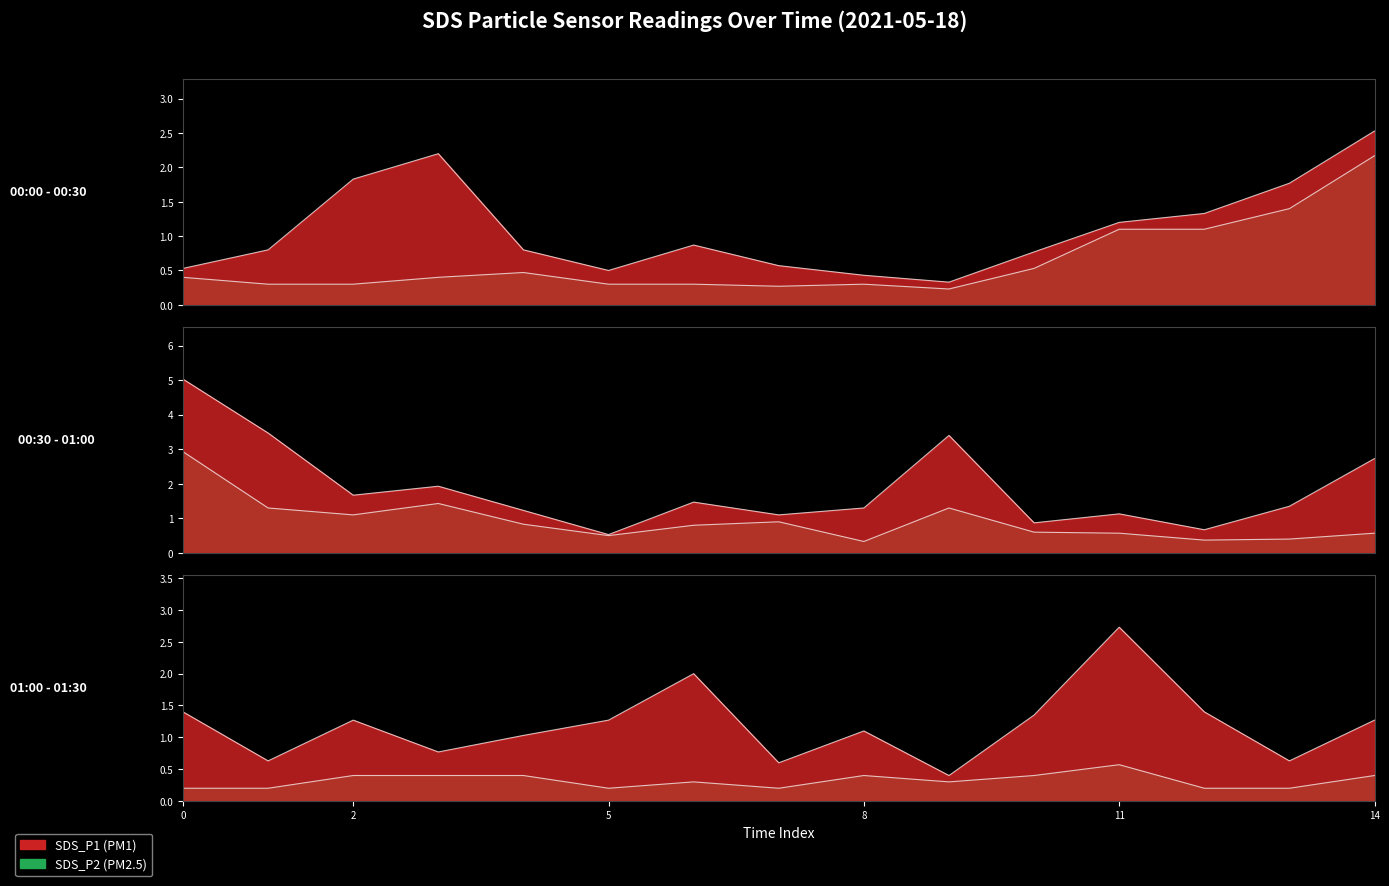

Between 00:00 and 02:00, which series saw the biggest shift?

SDS_P1